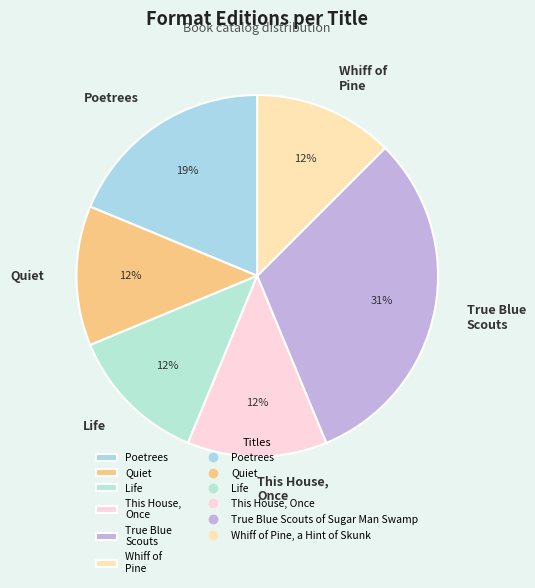

What is the largest slice in the pie chart?

True Blue Scouts